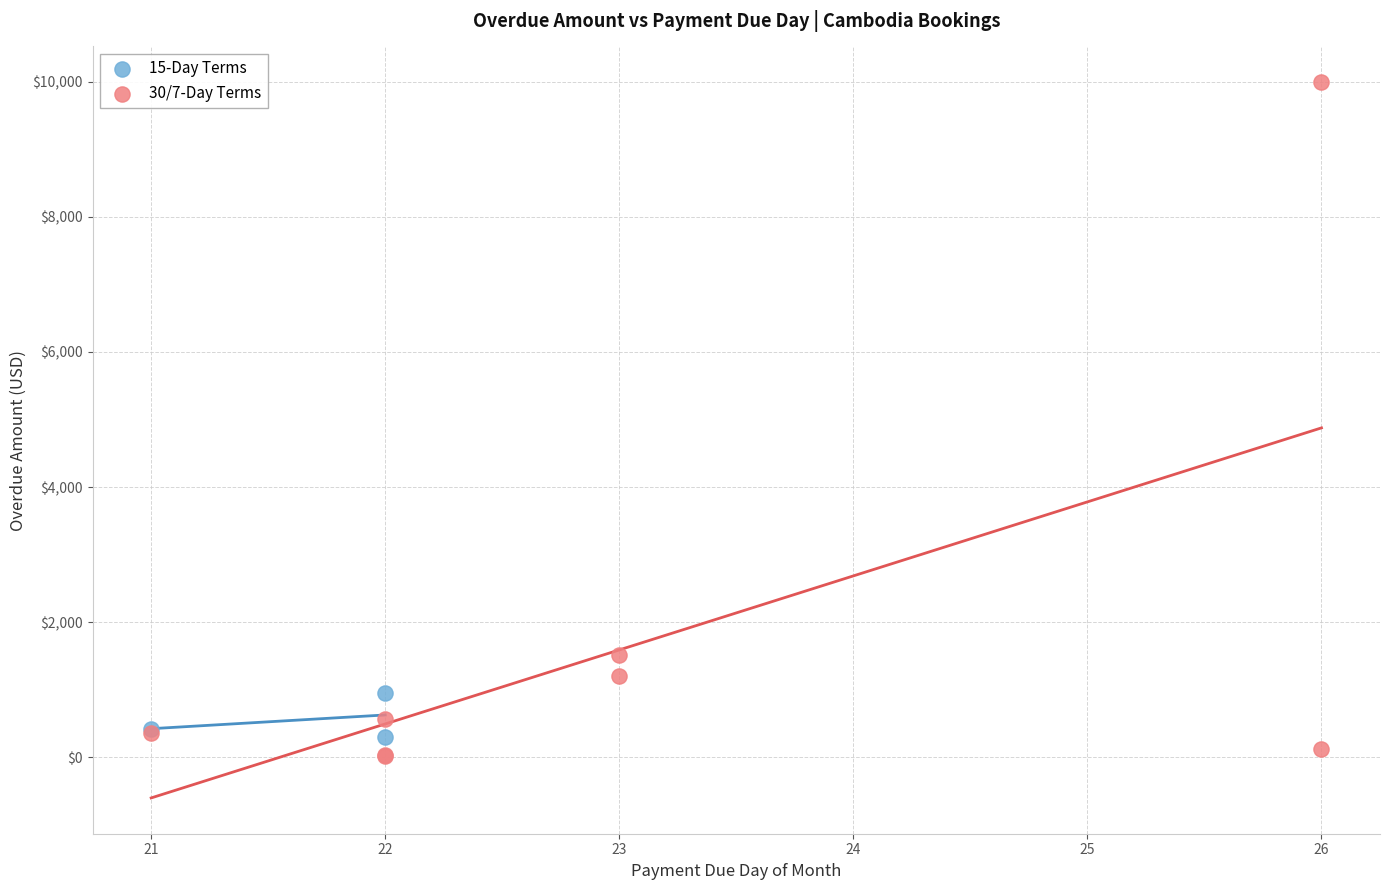

Which series reaches the maximum Y coordinate?

30/7-Day Terms